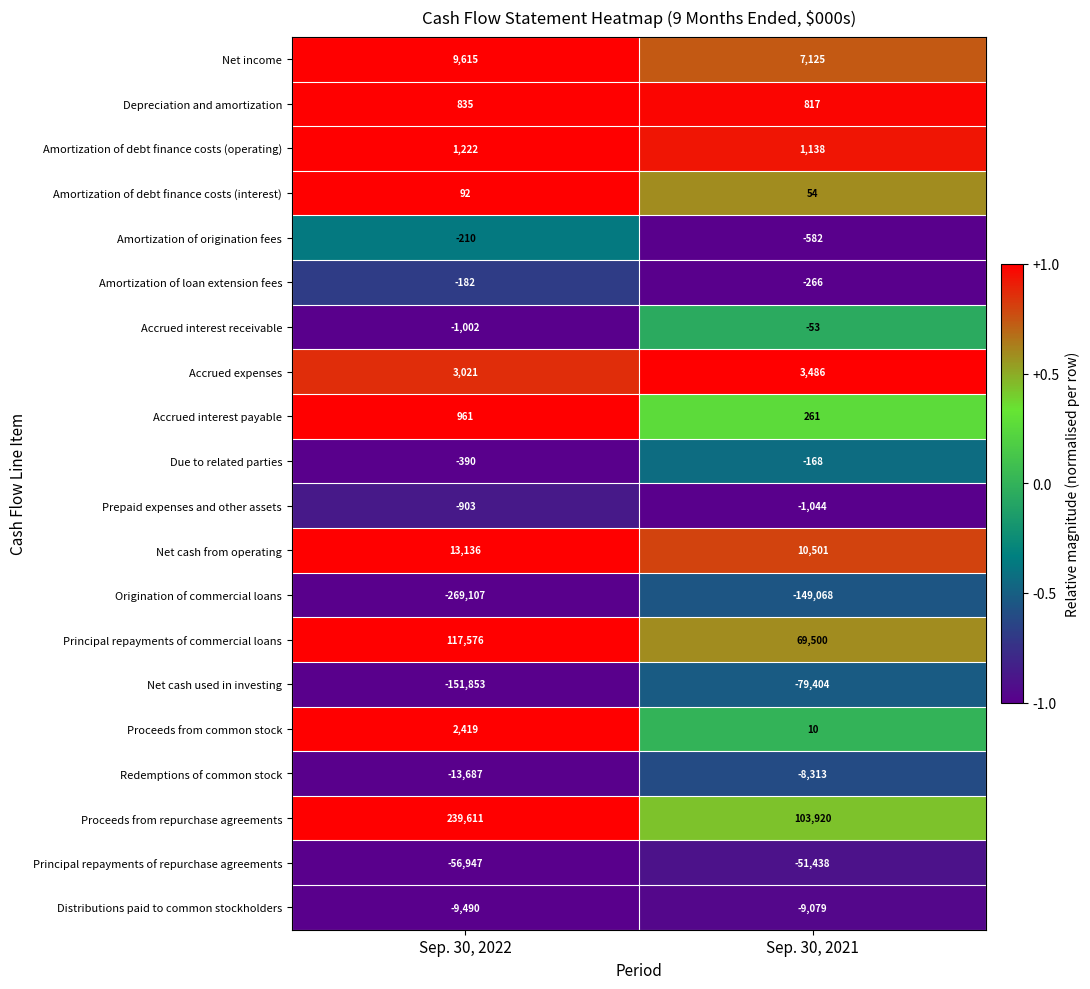

Read the Proceeds from repurchase agreements value at Sep. 30, 2021.

103920